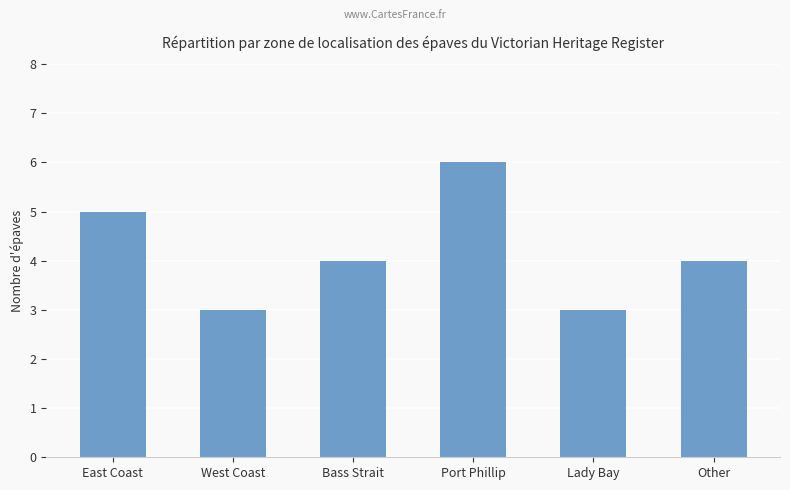

Does the chart contain any negative values?

No